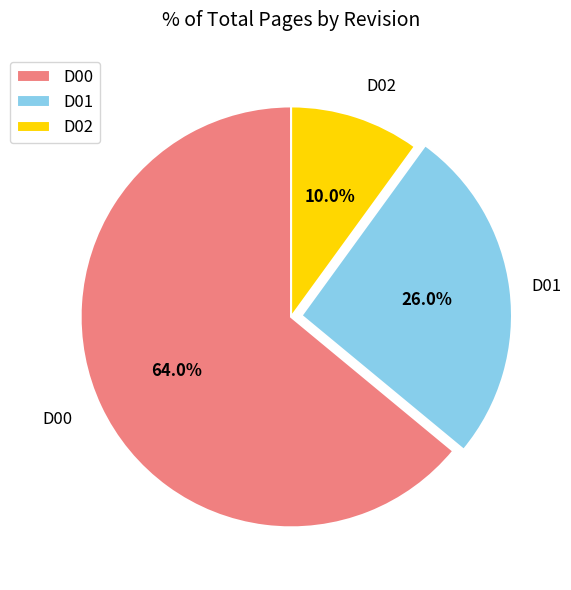

Between D02 and D01, which is larger?

D01